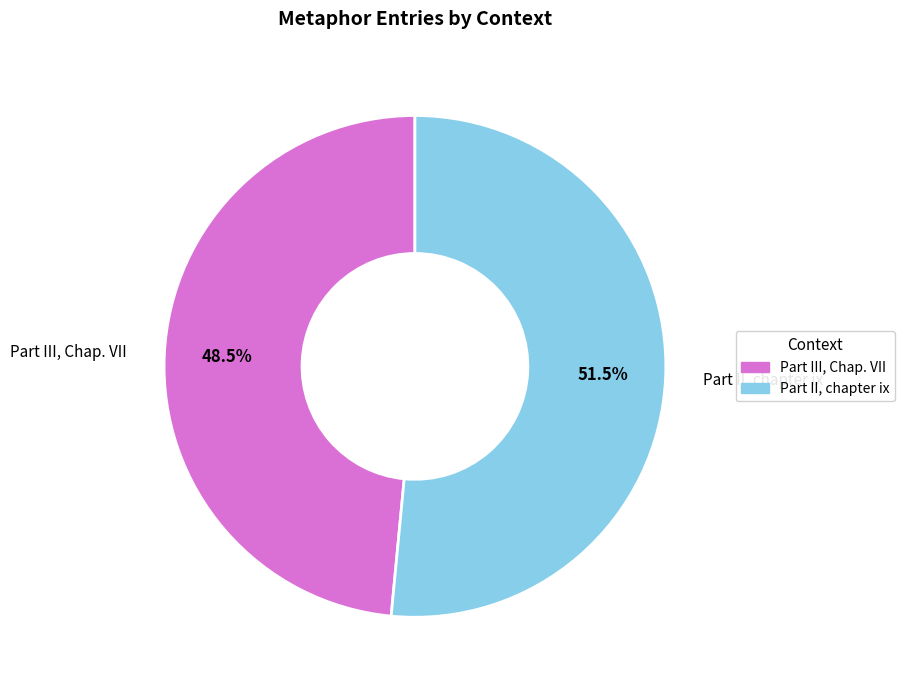

Does any single category account for the majority?

Yes